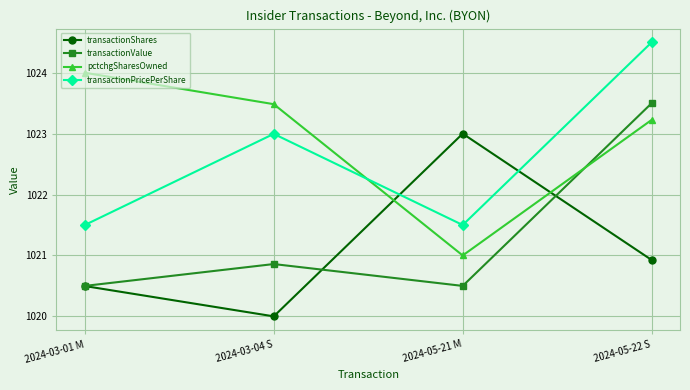

Between 2024-03-01 M and 2024-05-21 M, which series saw the biggest shift?

pctchgSharesOwned